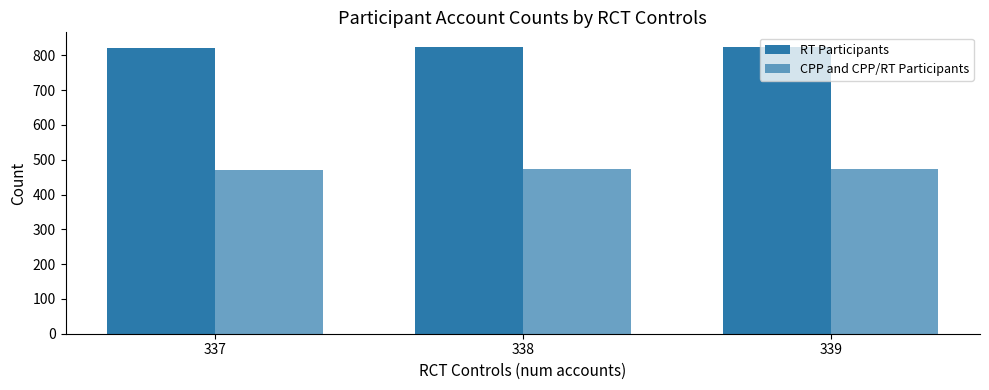

How many categories are shown in the chart?

3